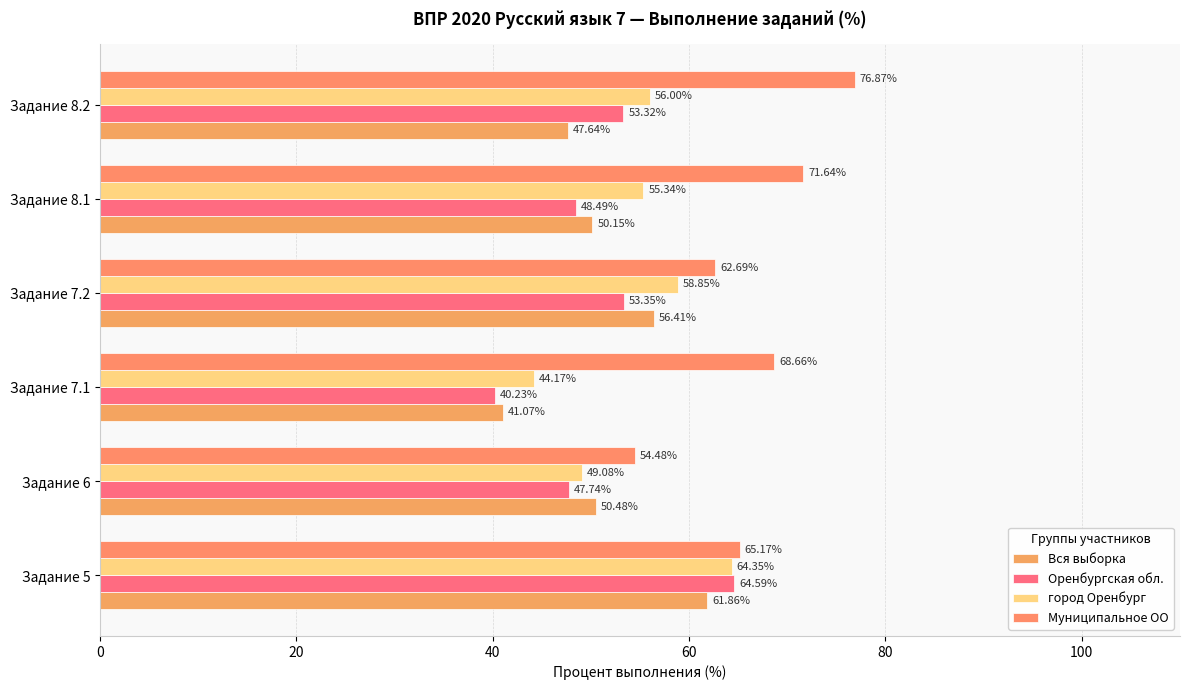

Which series has the largest total across all categories?

Муниципальное ОО